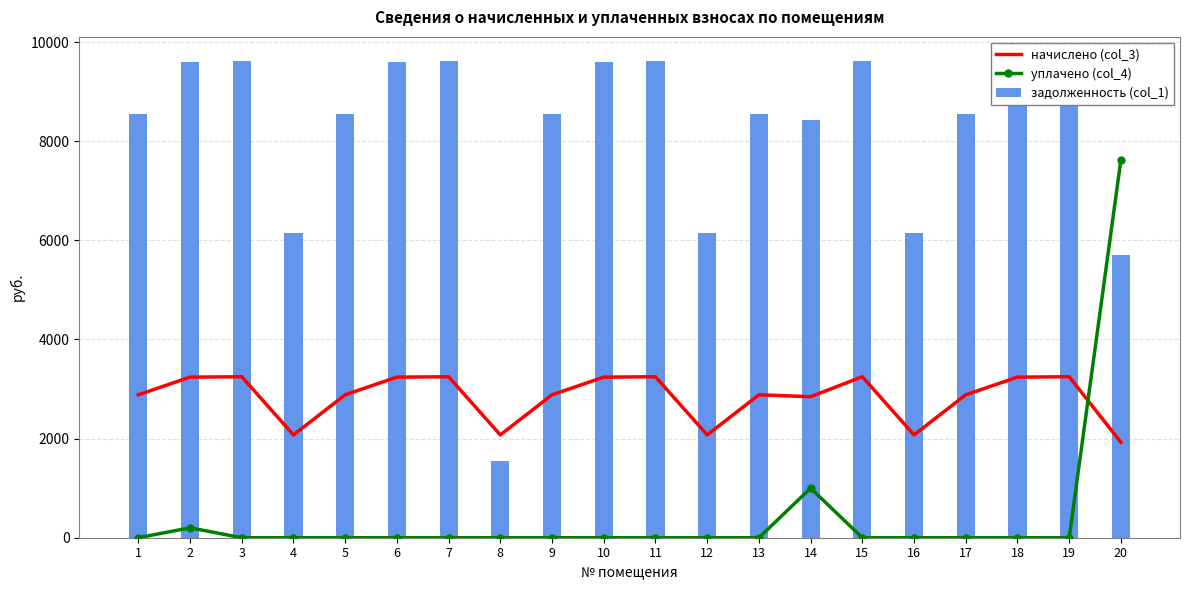

What is the difference between the highest and lowest values at 7?

9623.0